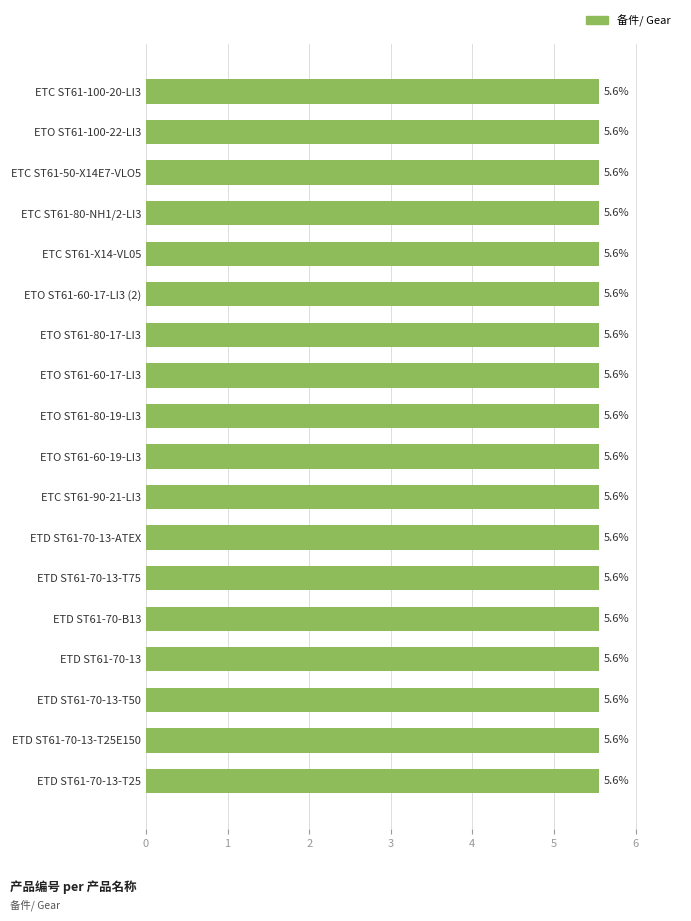

Read the value at ETD ST61-70-13-T50.

5.6